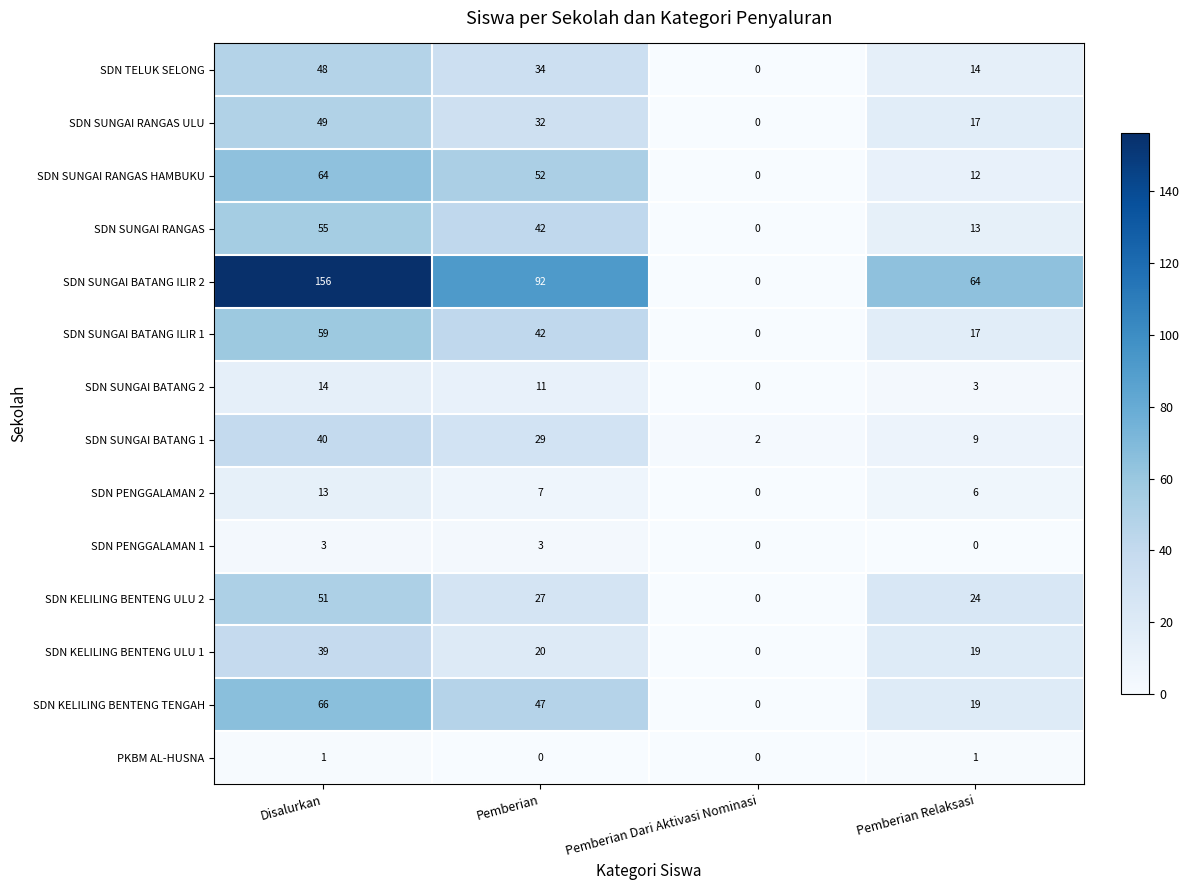

At which category is the sum across all series the highest?

Disalurkan